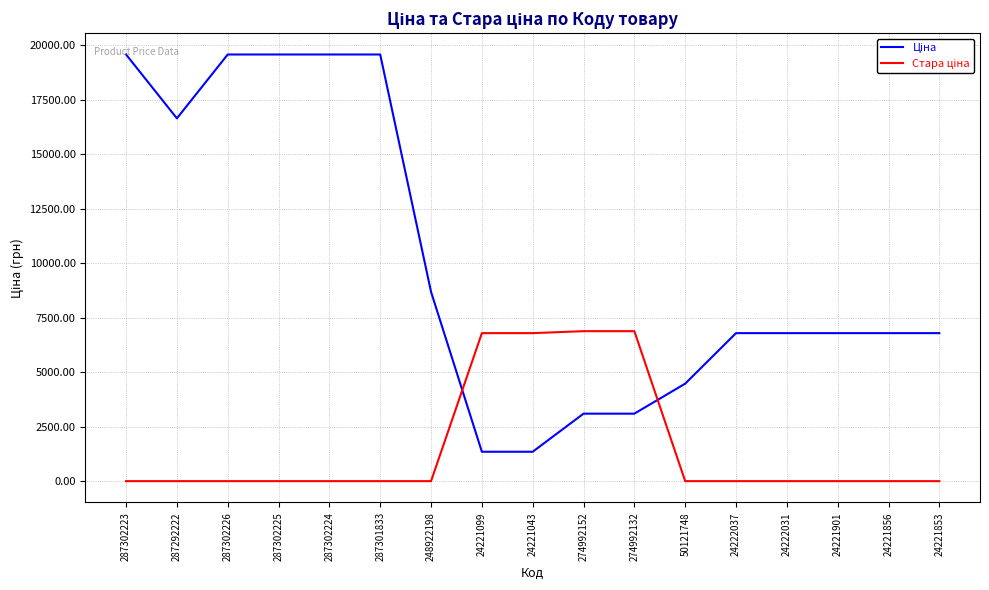

What is the spread (max minus min) of values at 287302226?

19564.9